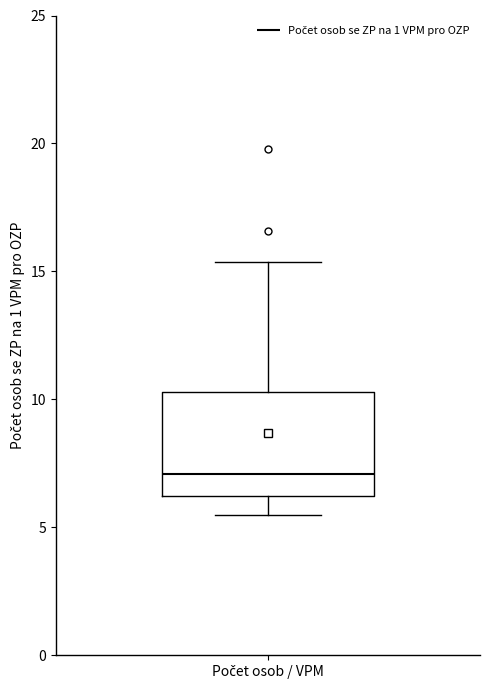

Read this box plot against the y-axis: the position of the median line, the range covered by the box, and the ends of both whiskers. The values are not printed on the chart, so give them approximately, as read against the axis.

median 7.0, box 6.0 to 10.5, whiskers 5.5 to 15.5